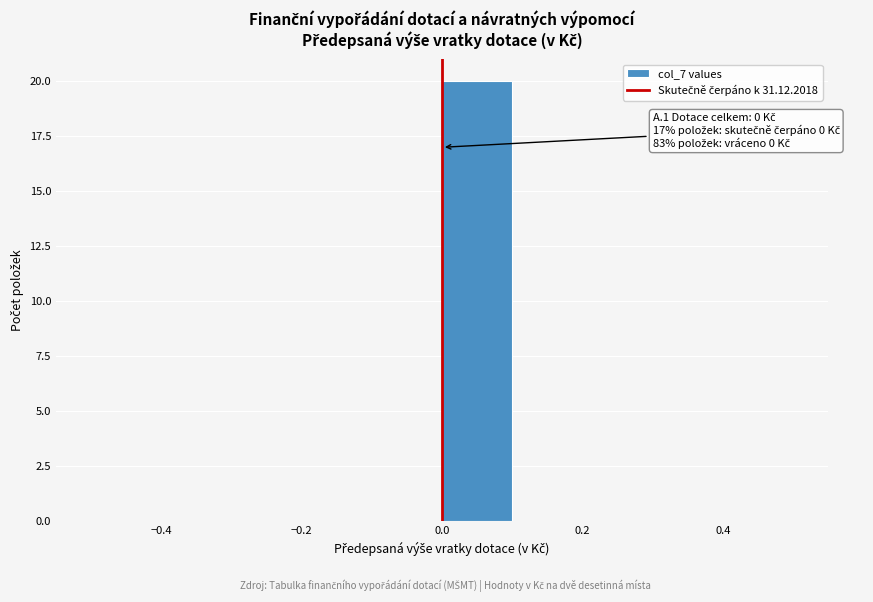

Which range on the x-axis has the tallest bar?

0.0 to 0.1